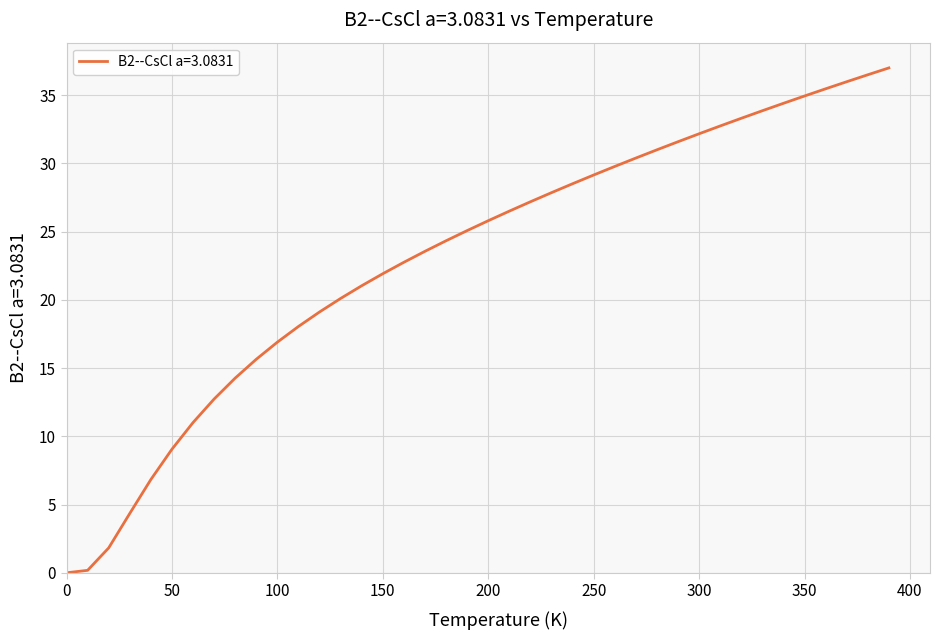

What is the difference between the maximum and minimum values?

37.0